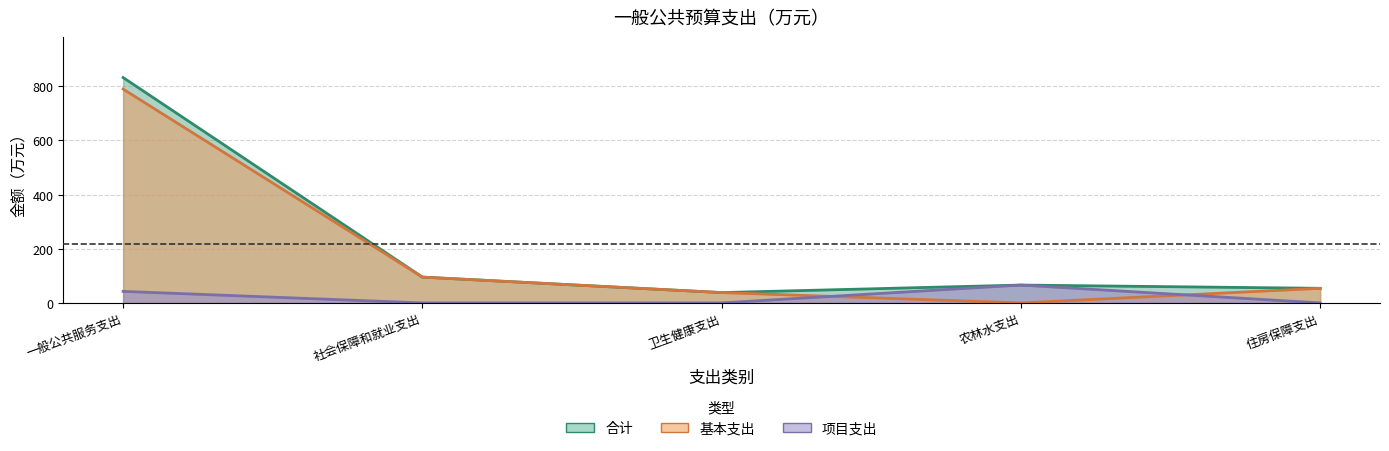

At how many categories does at least one series exceed 434?

1